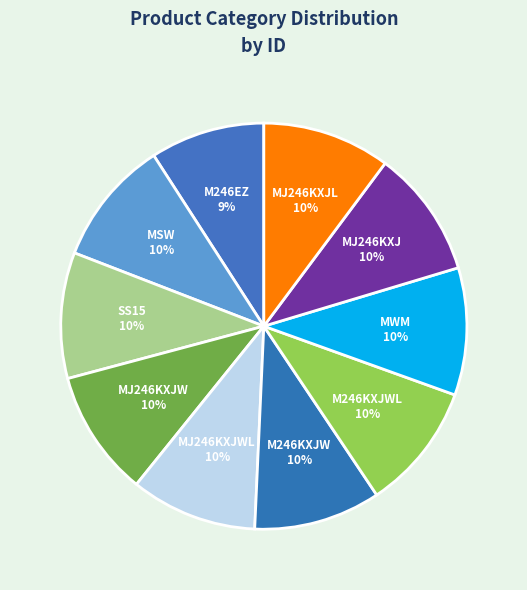

Does any single category account for the majority?

No